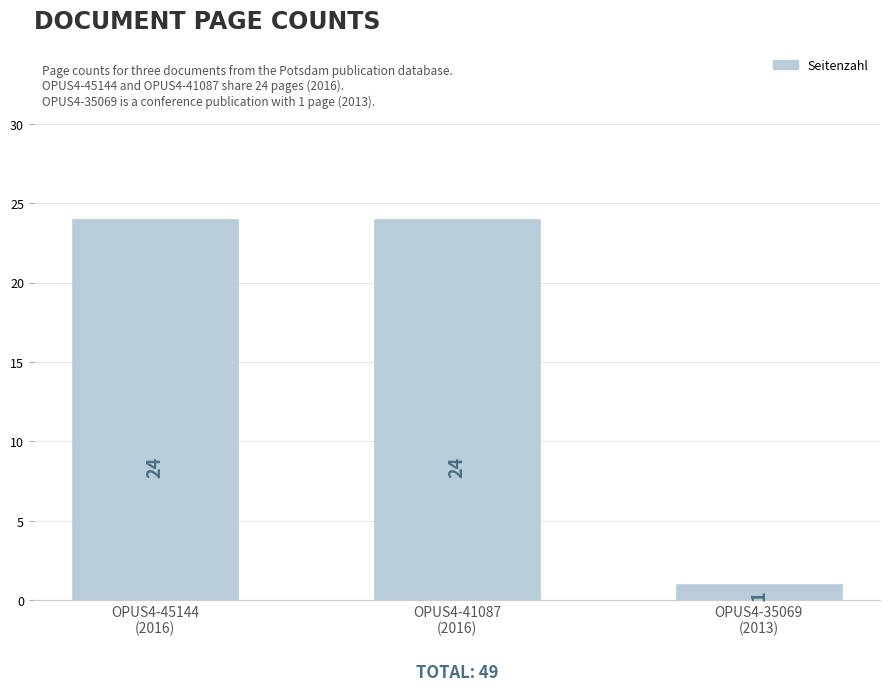

Count the values in the range 1 to 24.

3